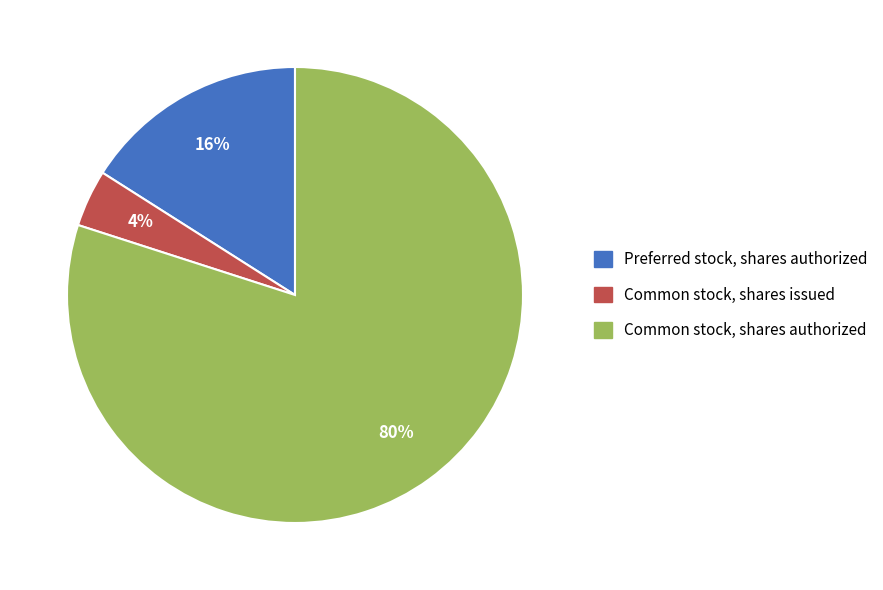

Which slice is the largest?

Common stock, shares authorized